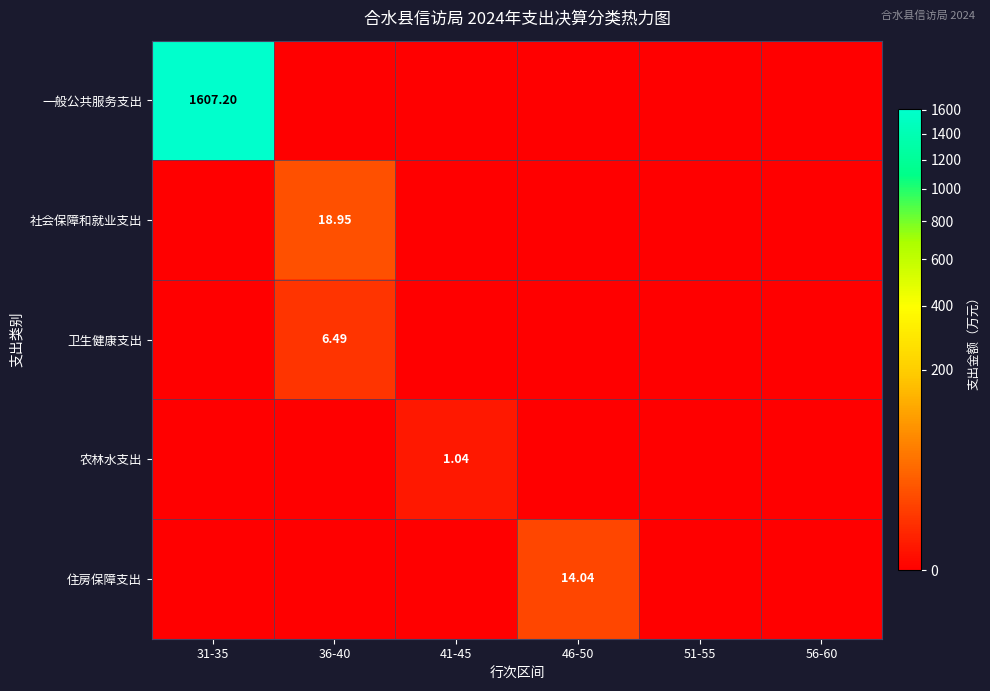

Count the number of categories in the chart.

6